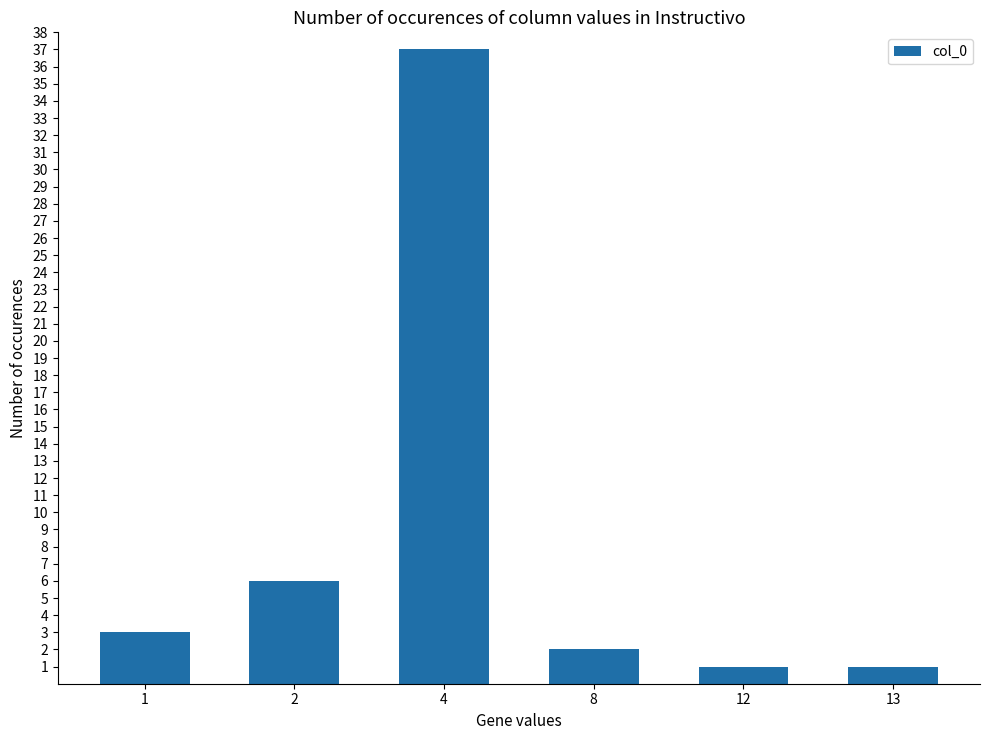

Approximately how many times larger is the value at 13 compared to 12?

1.0